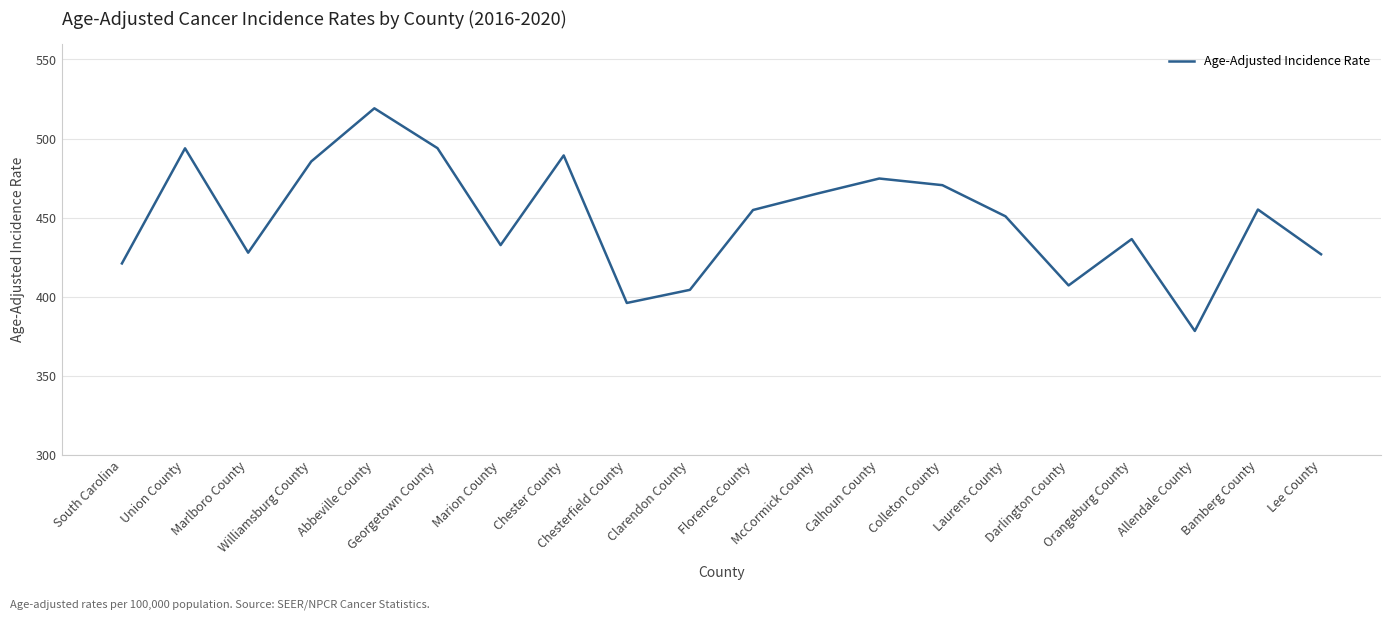

Which label corresponds to the smallest value in the chart?

Allendale County